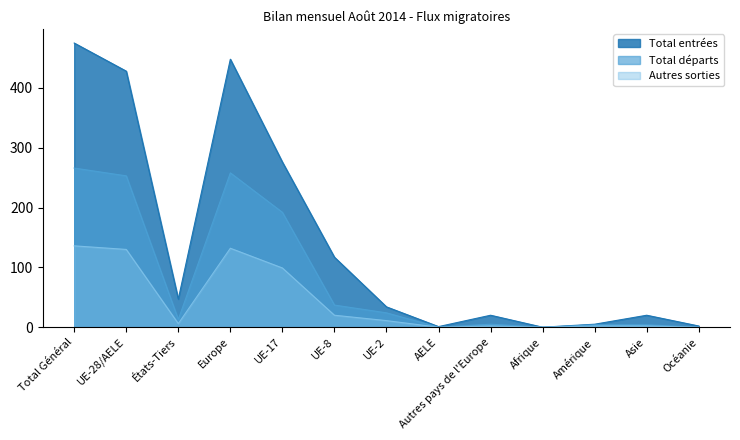

At which category does Total entrées reach its first local peak?

Europe